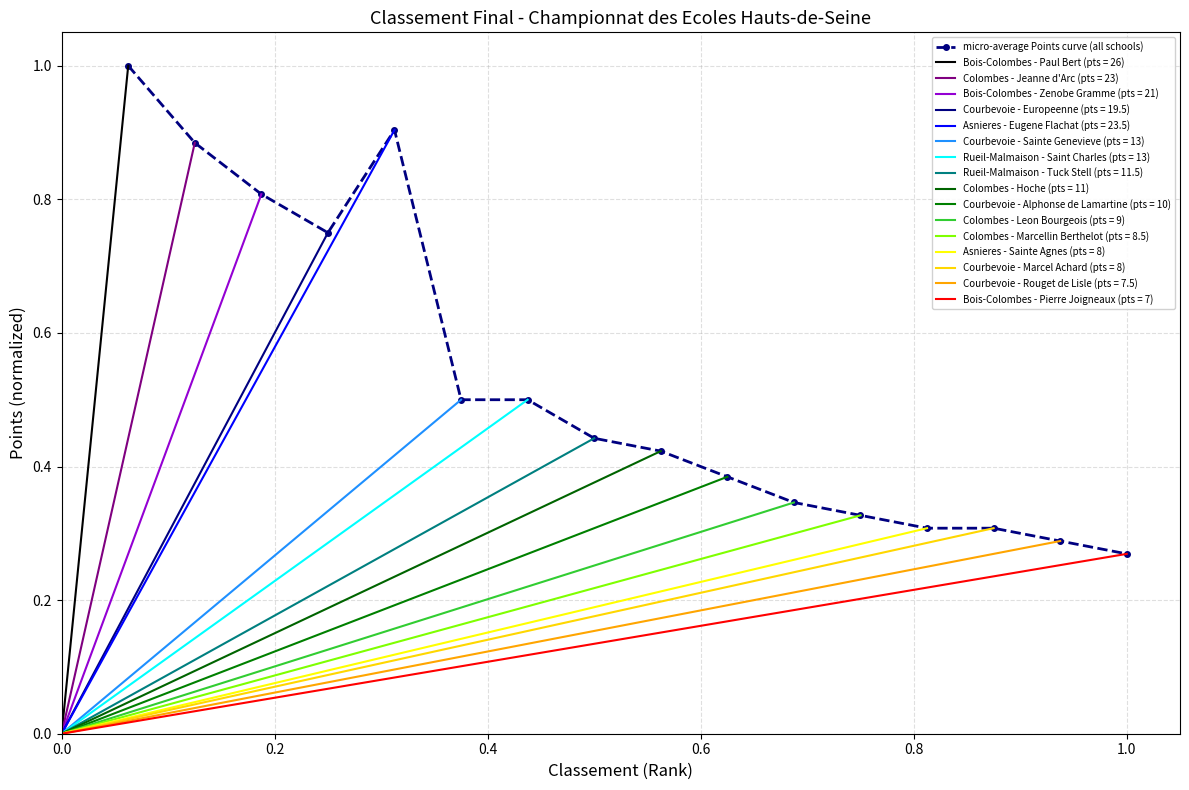

What is the greatest value displayed?

1.0